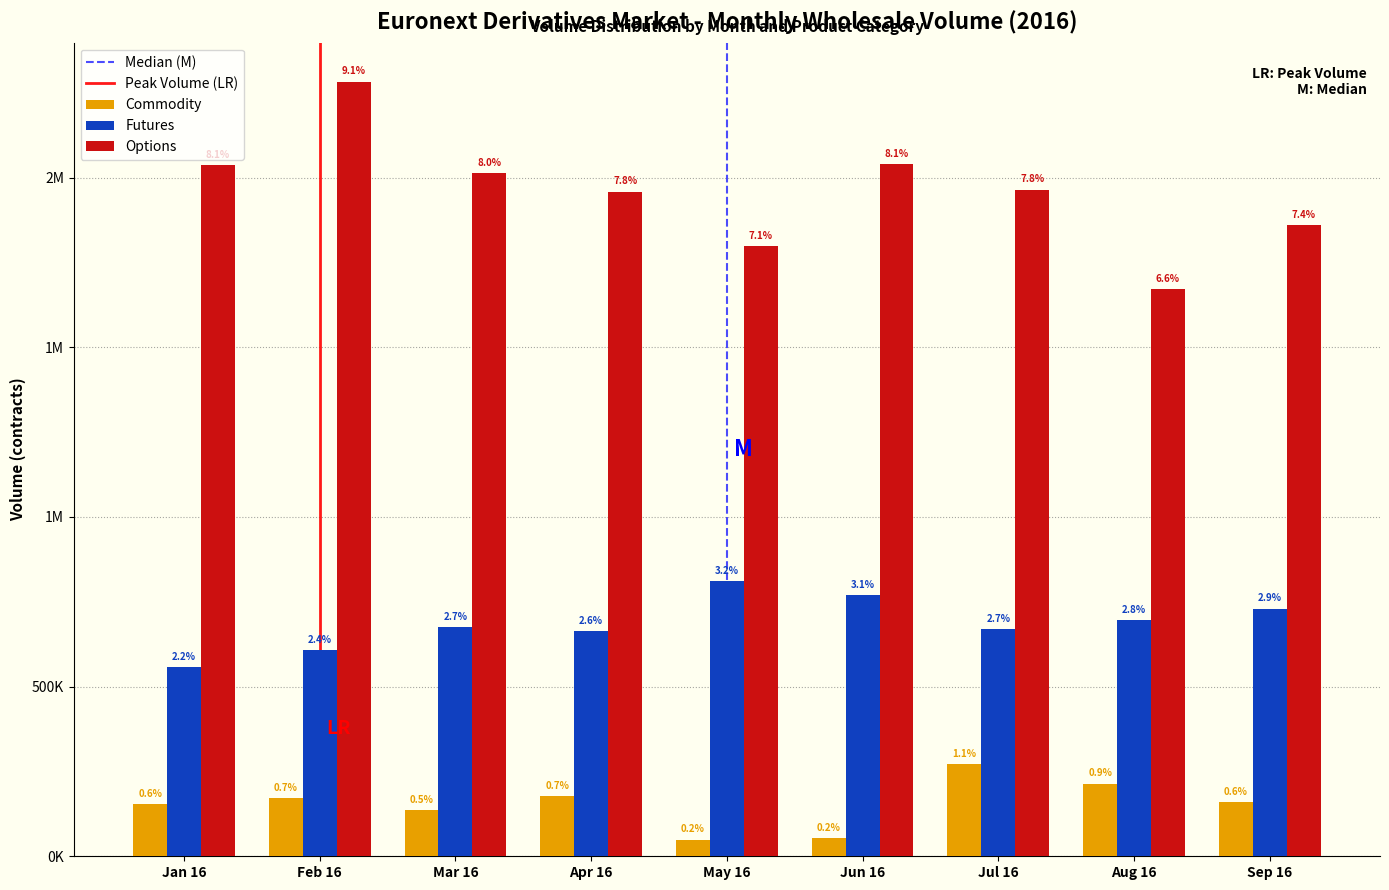

Are the bars horizontal?

No